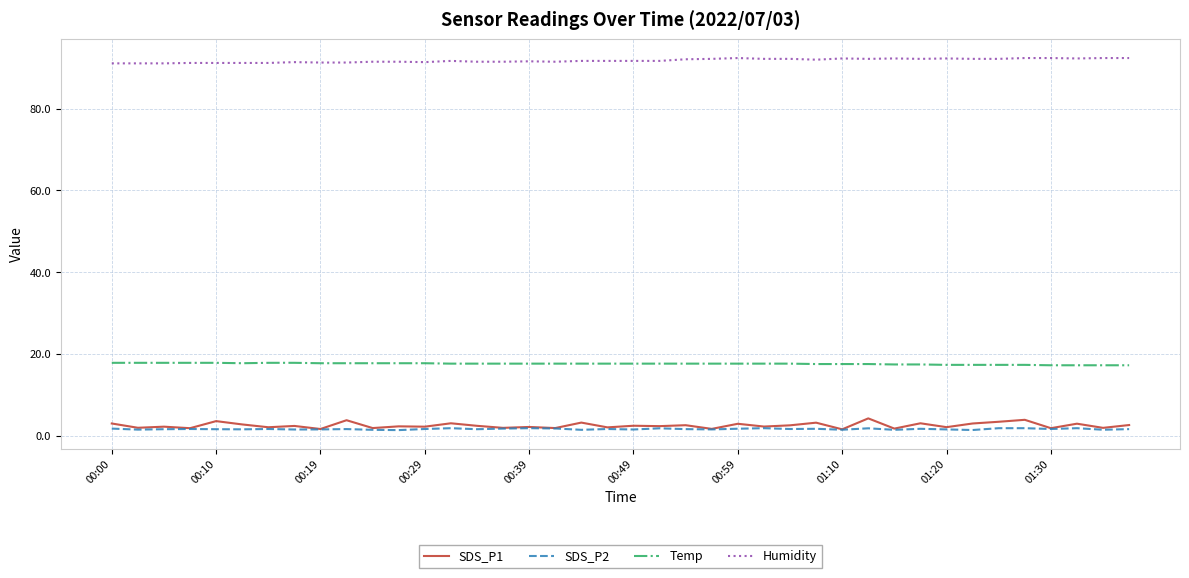

Which series has the largest total across all categories?

Humidity